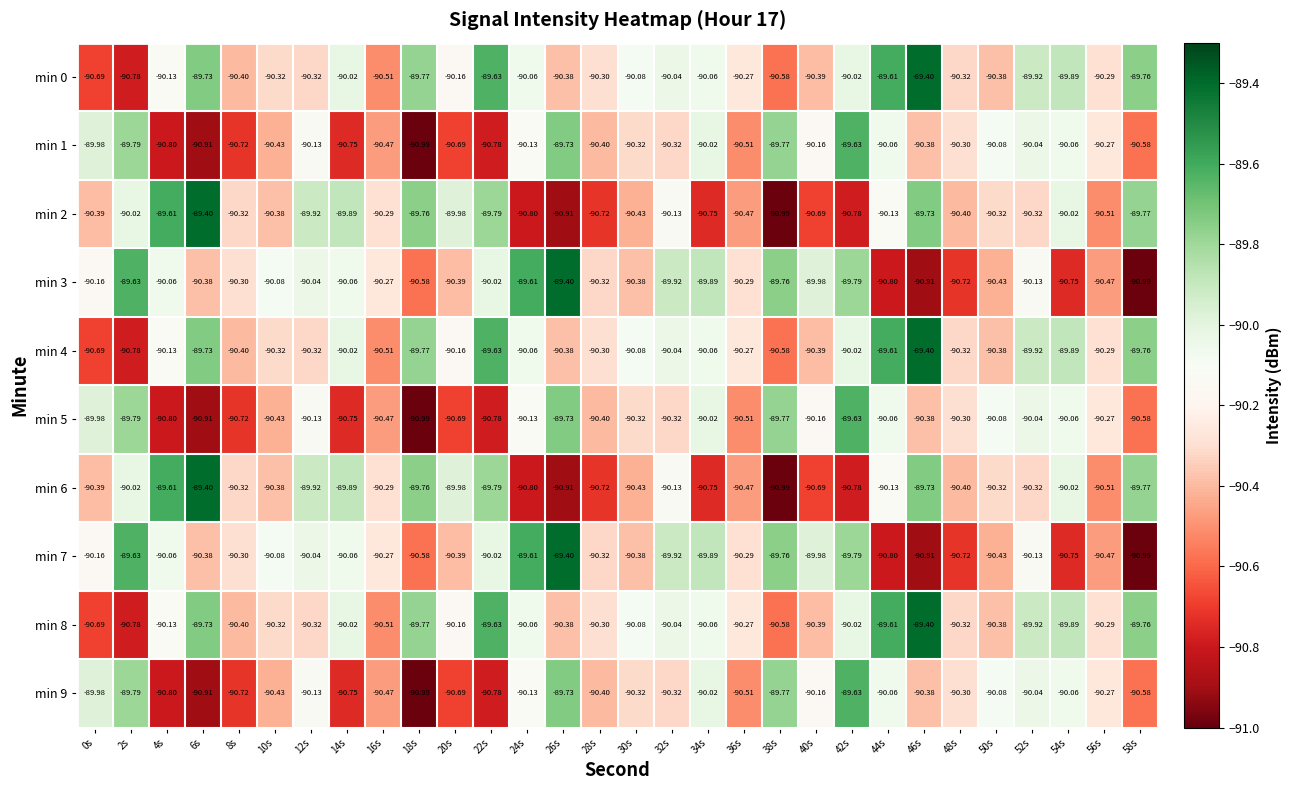

Is the value of min 9 at 0s greater than the value of min 7 at 16s?

Yes